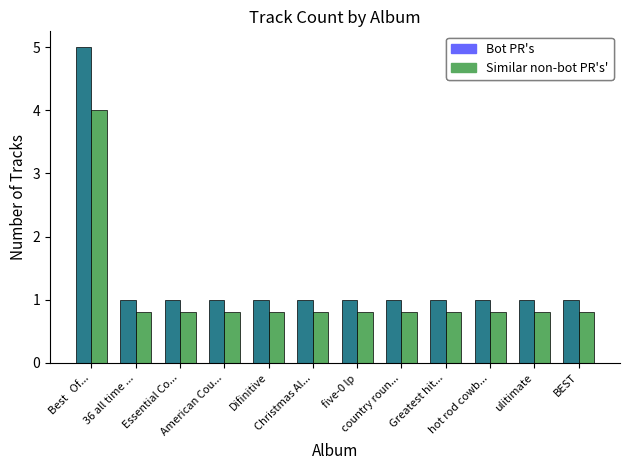

What is the value of the Similar non-bot PR's' bar at the 2nd from the left?

0.8